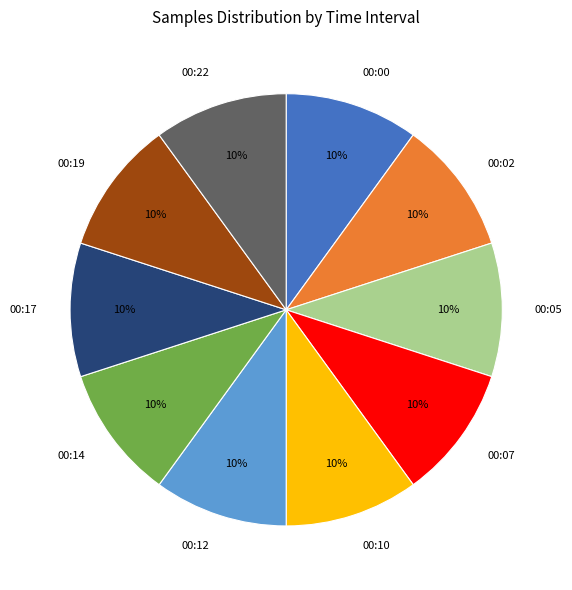

To the nearest percent, what is the average slice percentage?

10%